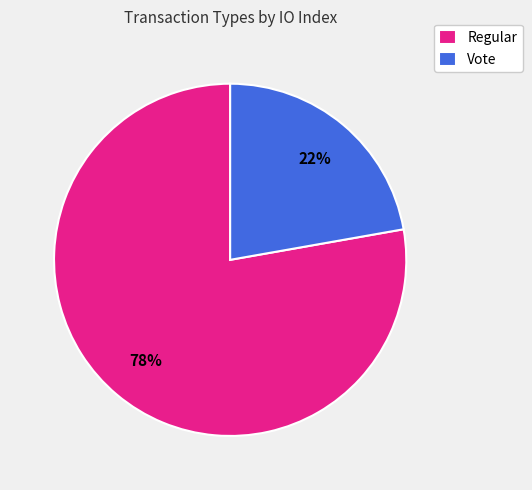

Do Vote and Regular together represent more than half of the pie?

Yes